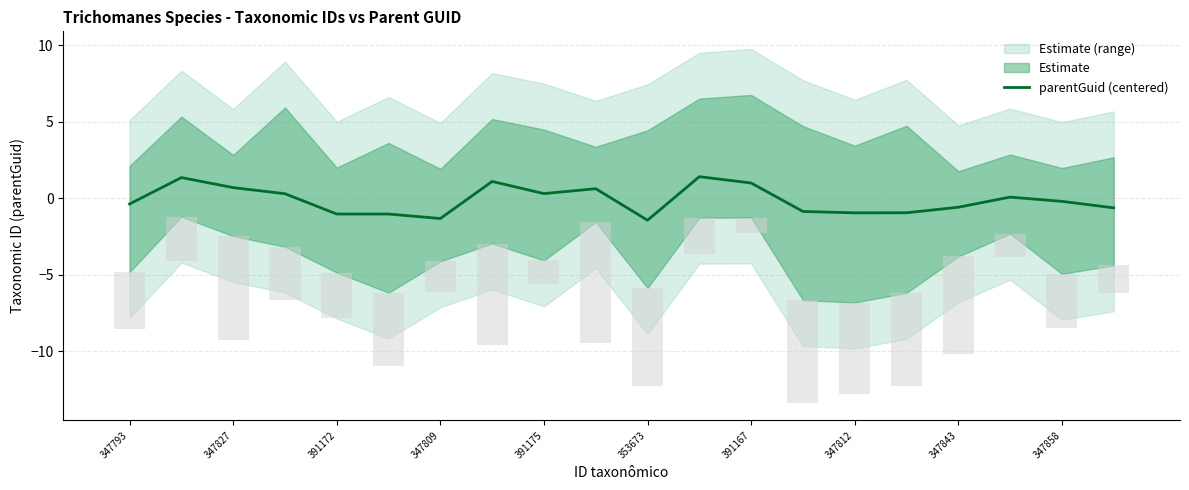

What is the sum of all values?

-2.5